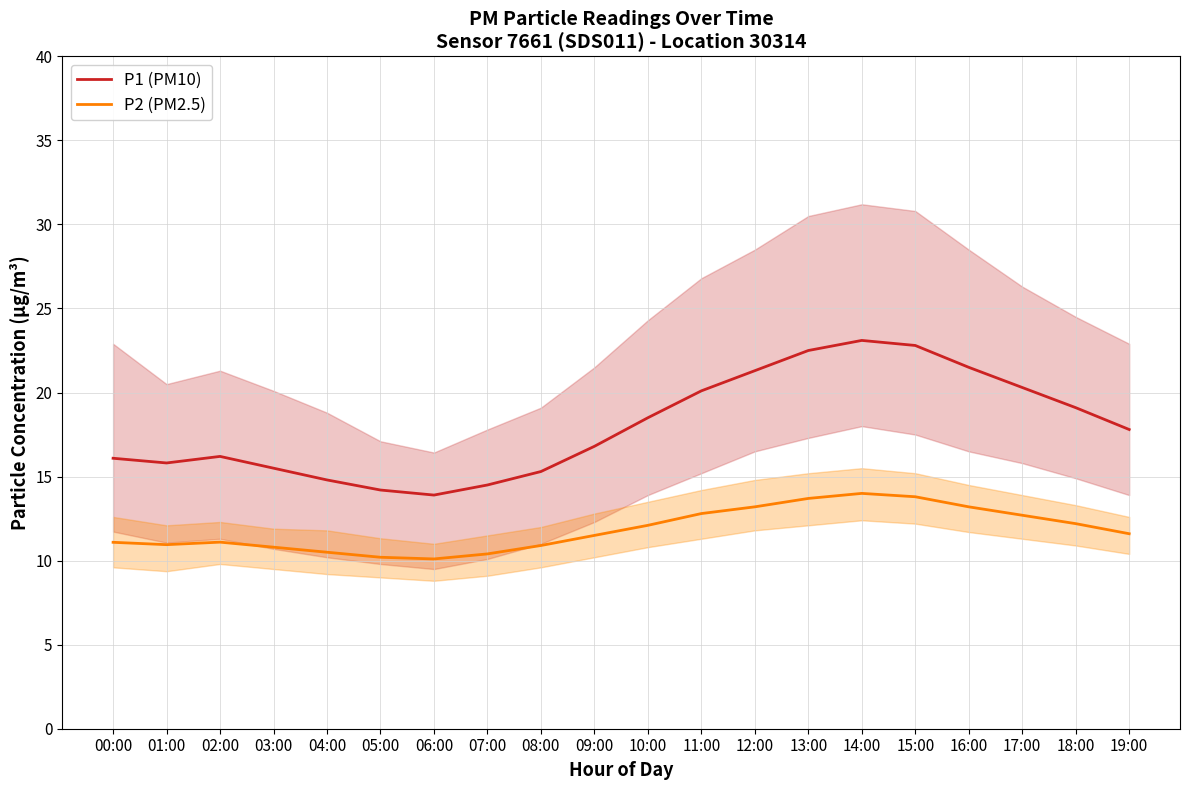

The P2 (PM2.5) series shows 10.2 at 05:00. True or false?

True